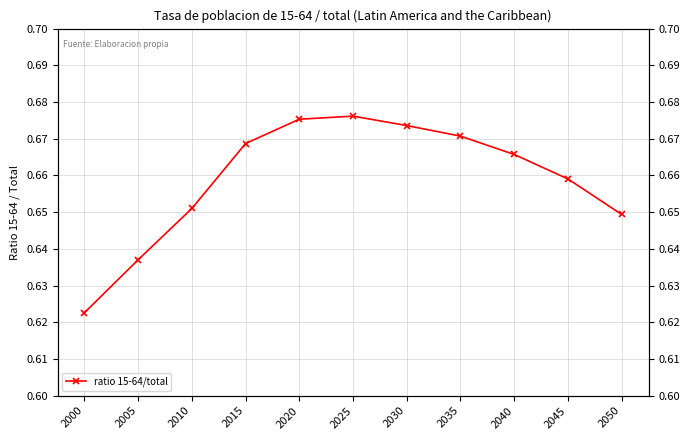

What is the value of the 11th point from the left?

0.6